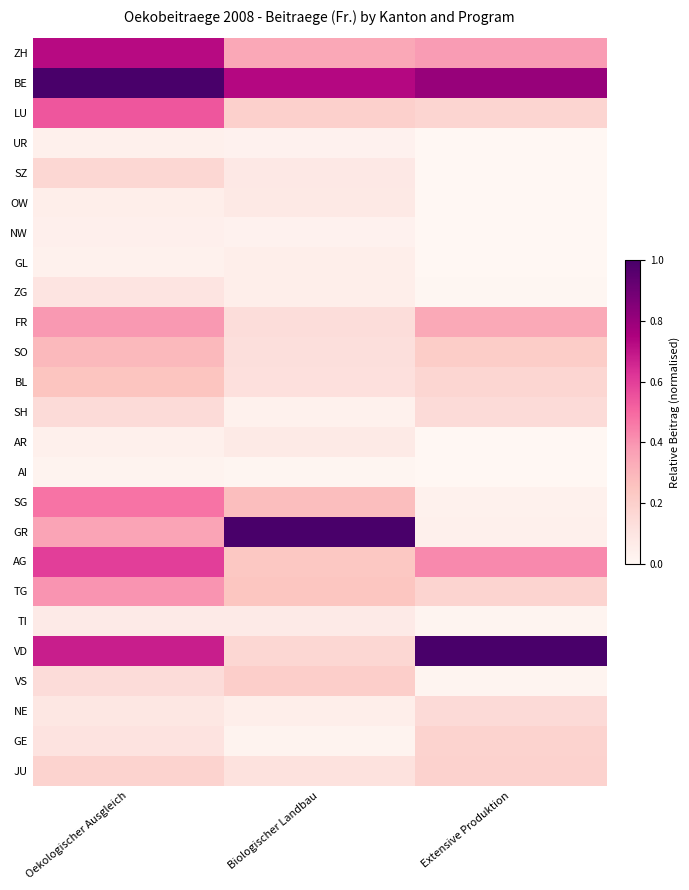

Which series has the largest total across all categories?

BE